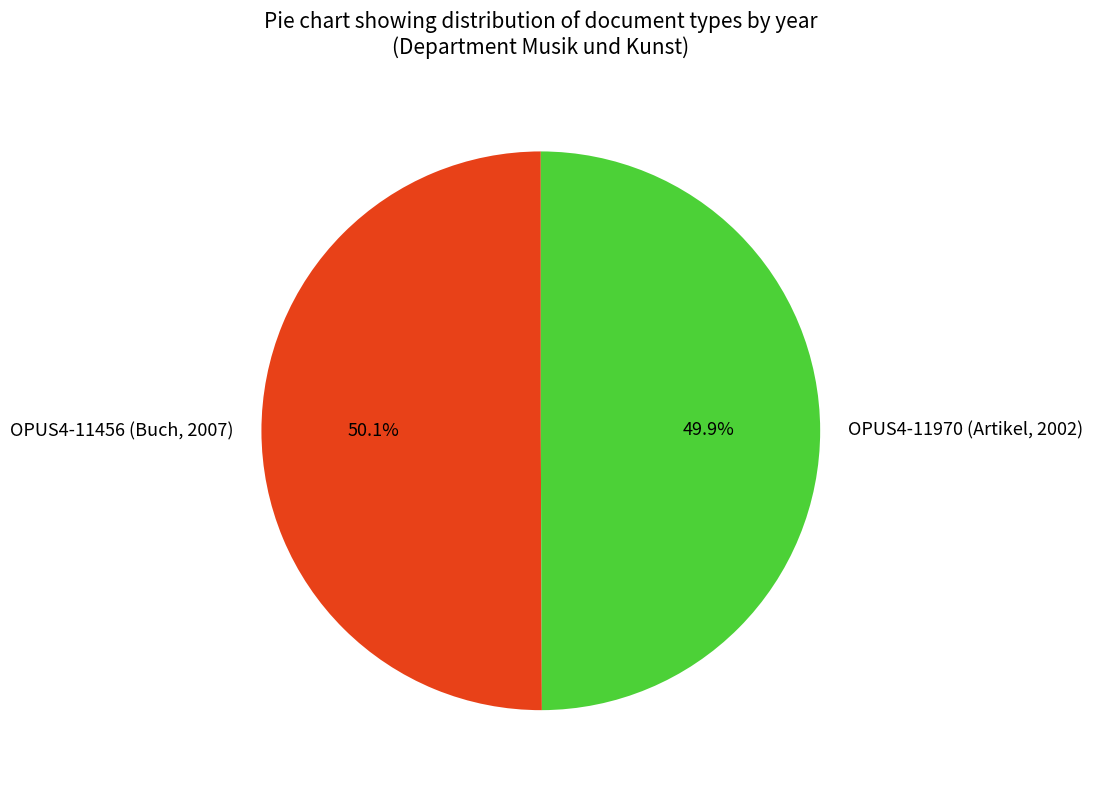

How many slices are in this pie chart?

2